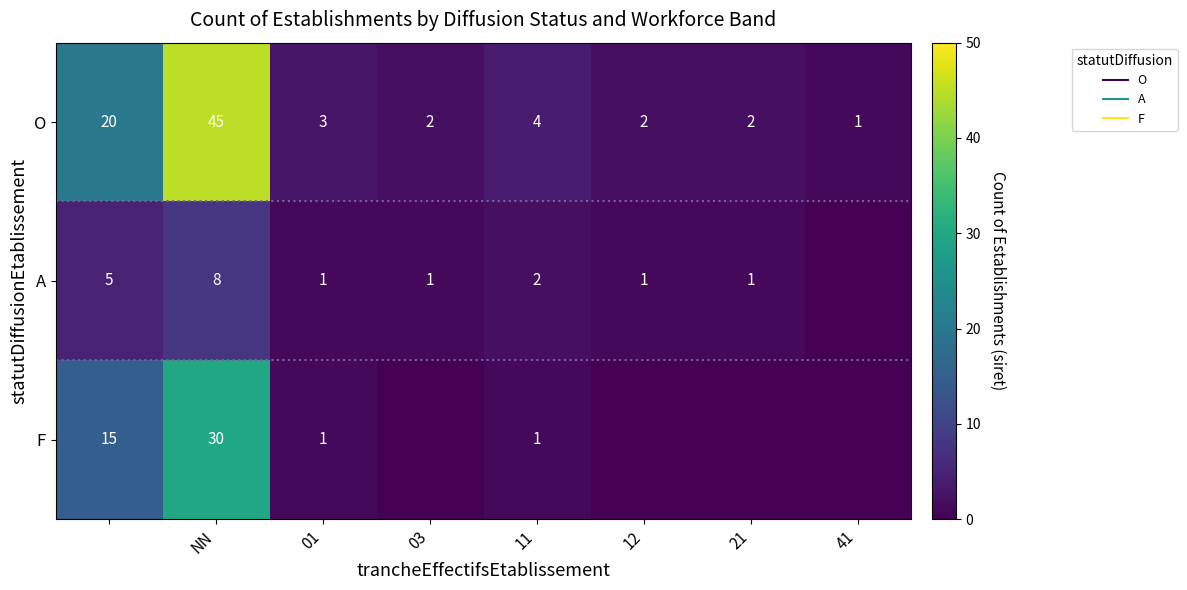

At how many categories does at least one series exceed 28?

1